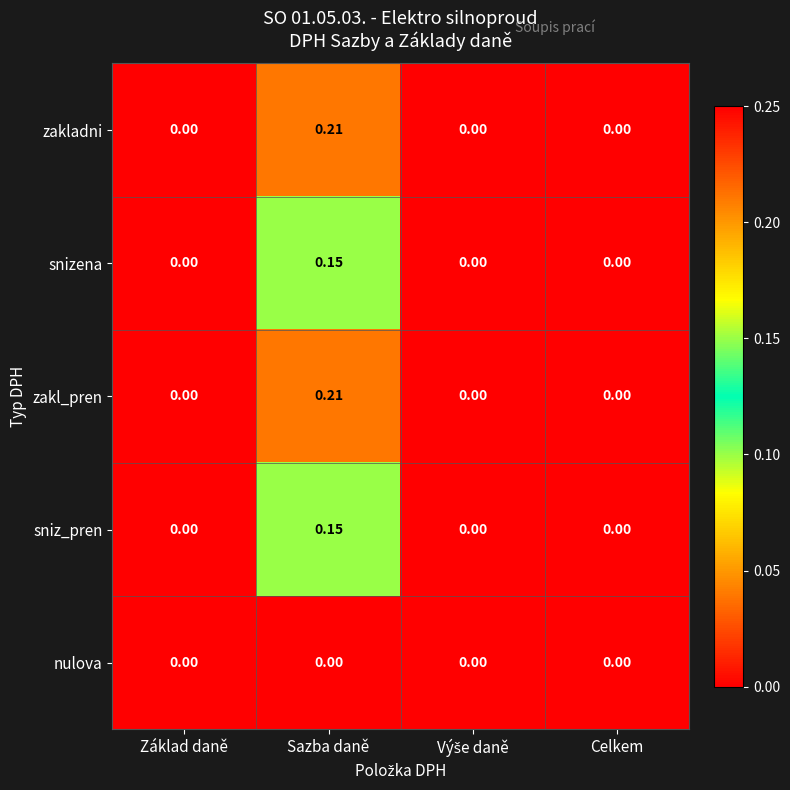

Reading left to right, extract all data points from this chart.

zakladni: Základ daně=0.0	Sazba daně=0.2	Výše daně=0.0	Celkem=0.0
snizena: Základ daně=0.0	Sazba daně=0.1	Výše daně=0.0	Celkem=0.0
zakl_pren: Základ daně=0.0	Sazba daně=0.2	Výše daně=0.0	Celkem=0.0
sniz_pren: Základ daně=0.0	Sazba daně=0.1	Výše daně=0.0	Celkem=0.0
nulova: Základ daně=0.0	Sazba daně=0.0	Výše daně=0.0	Celkem=0.0